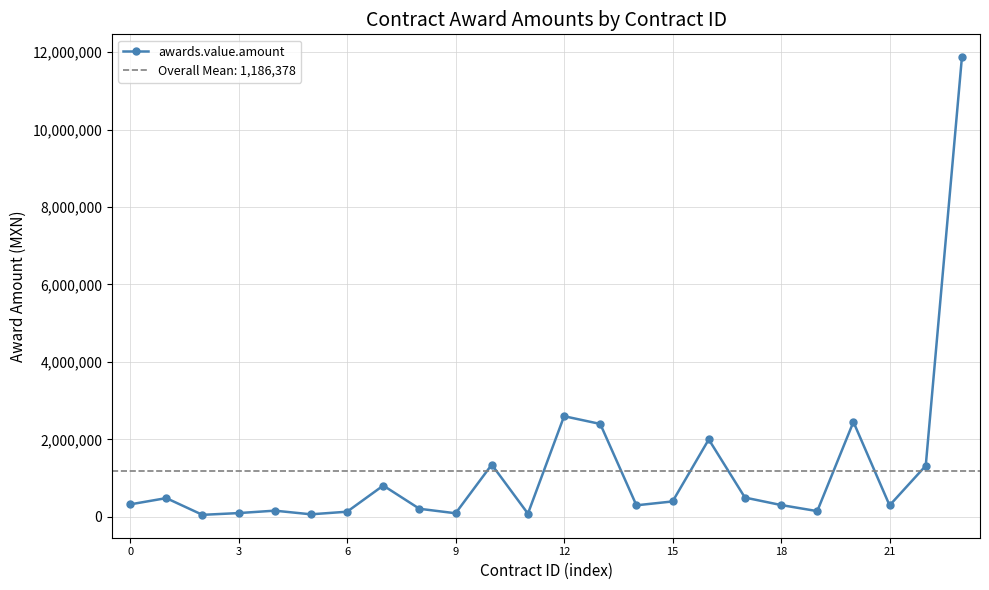

Is it true that the value at 20 is 2452570.3?

True